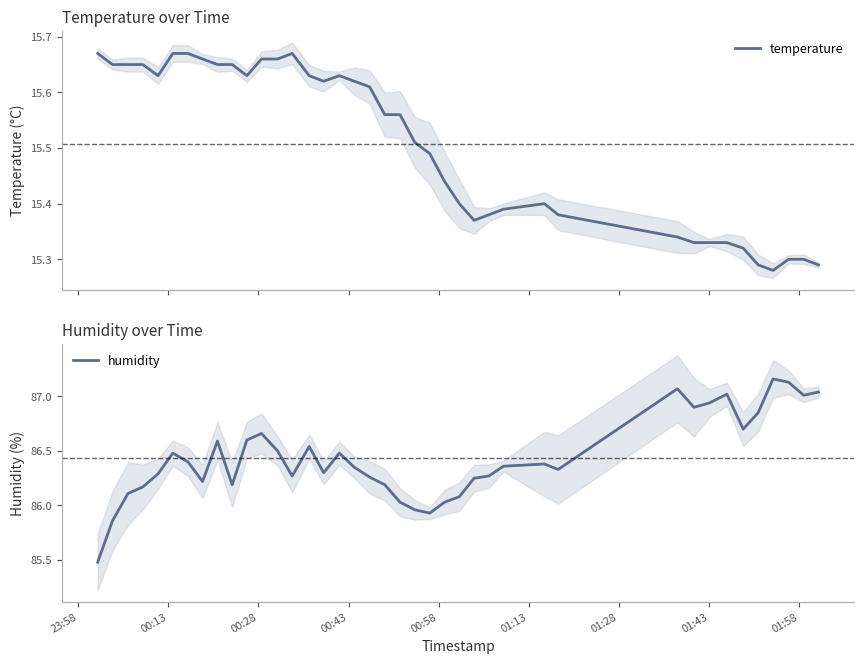

True or false: humidity and temperature cross at least once.

False